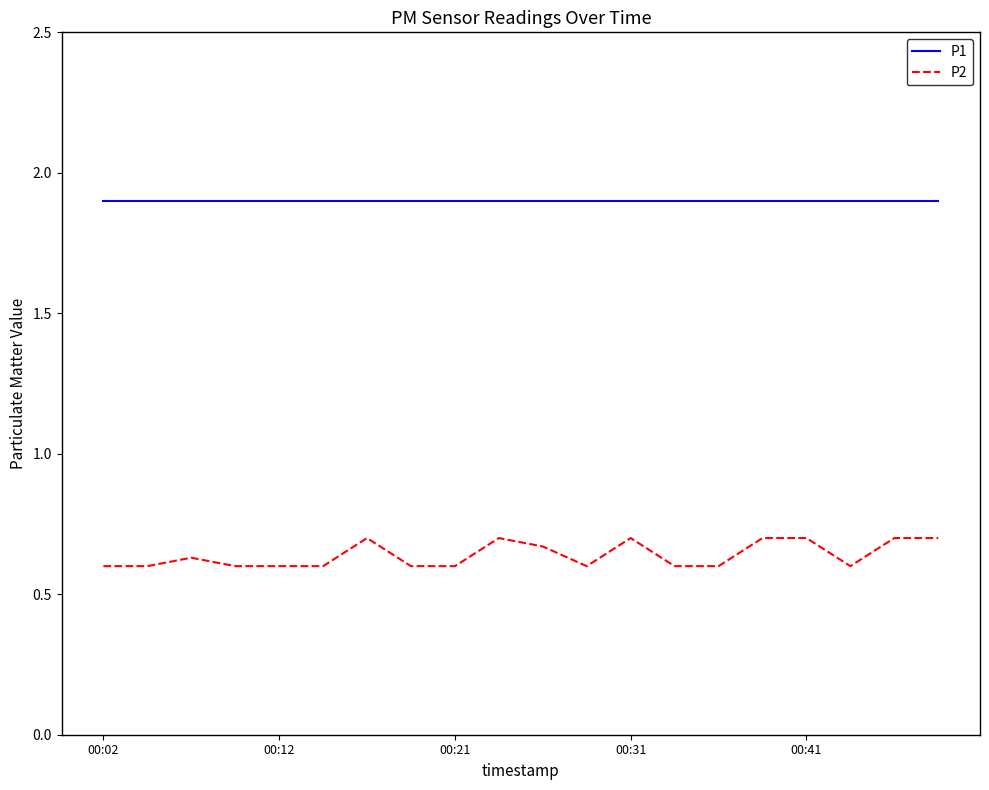

Which series has the widest spread of values?

P2